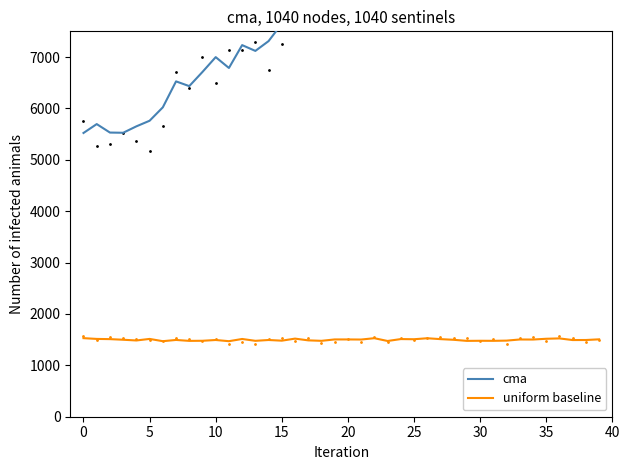

Which series contains the lowest Y value?

uniform baseline